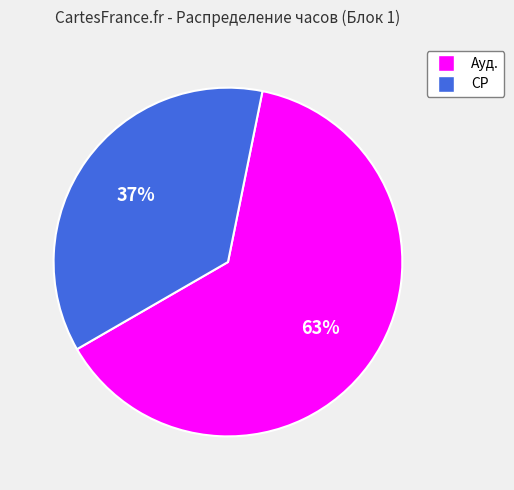

How many slices are in this pie chart?

2